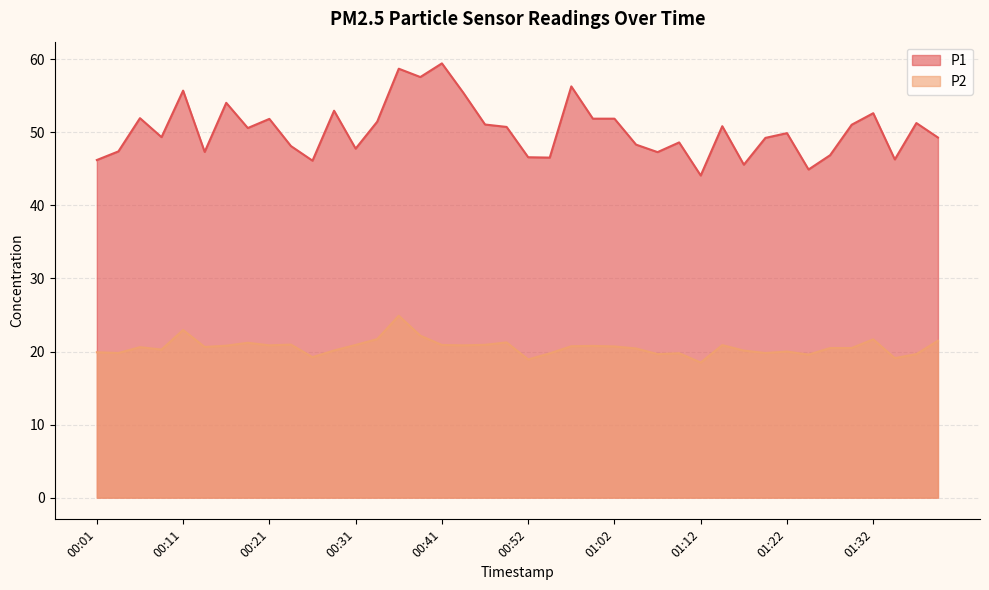

At 00:24, list the series in order from largest to smallest.

P1, P2